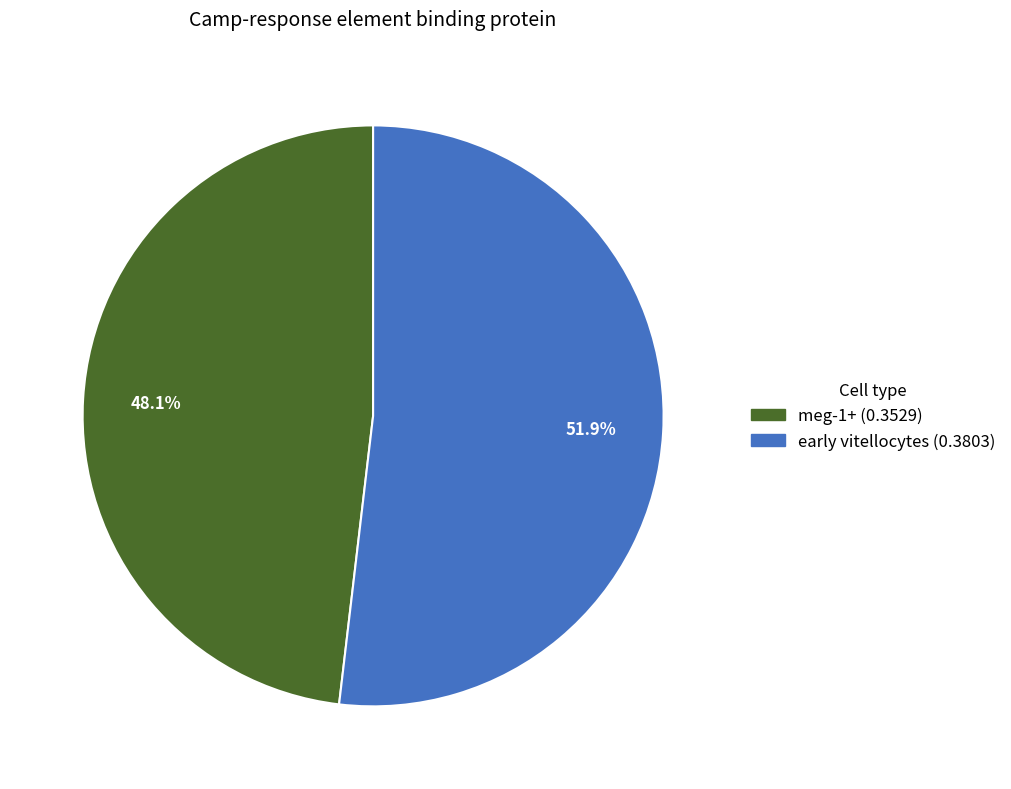

Between meg-1+ and early vitellocytes, which is larger?

early vitellocytes